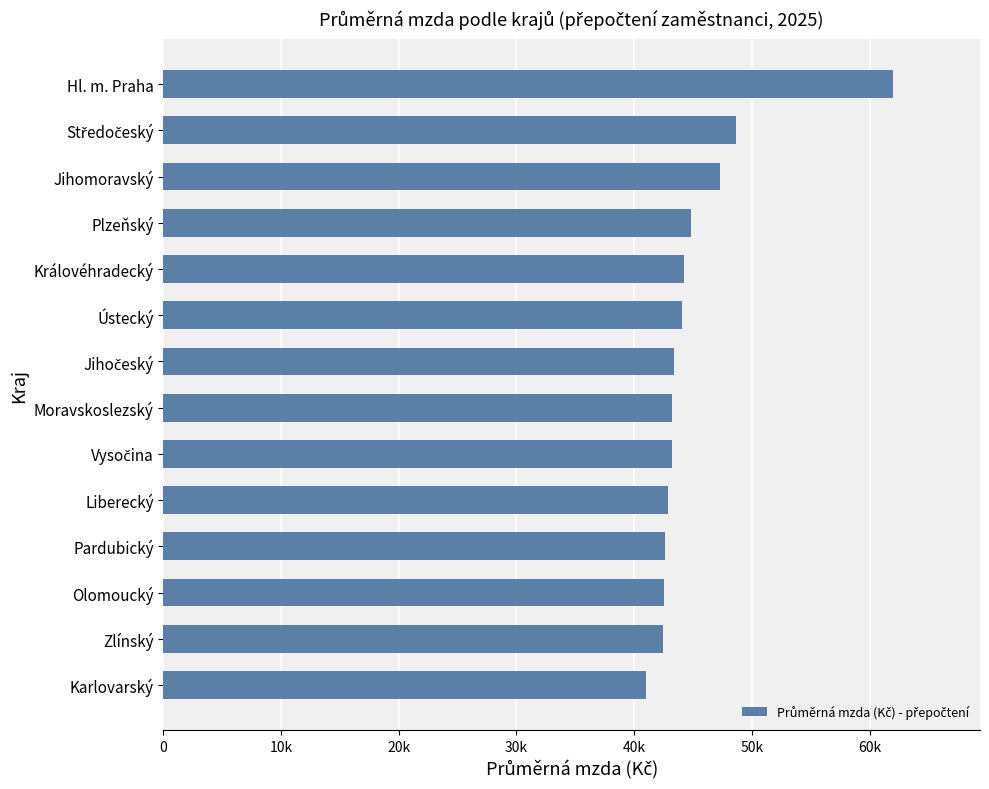

What is the smallest value displayed?

41030.3